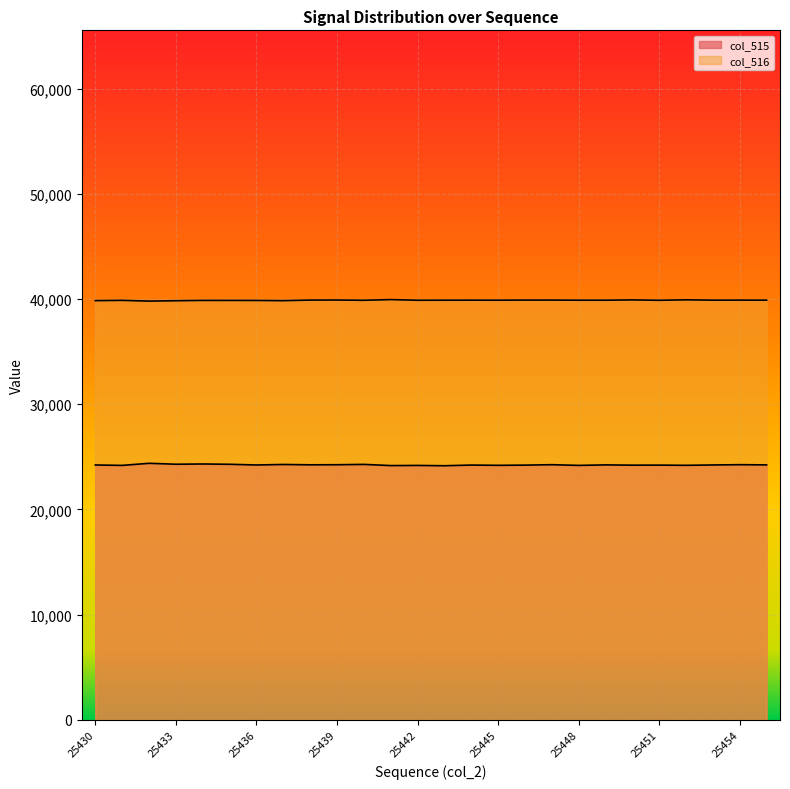

What is the difference between the second highest and minimum values in the col_515 series?

166